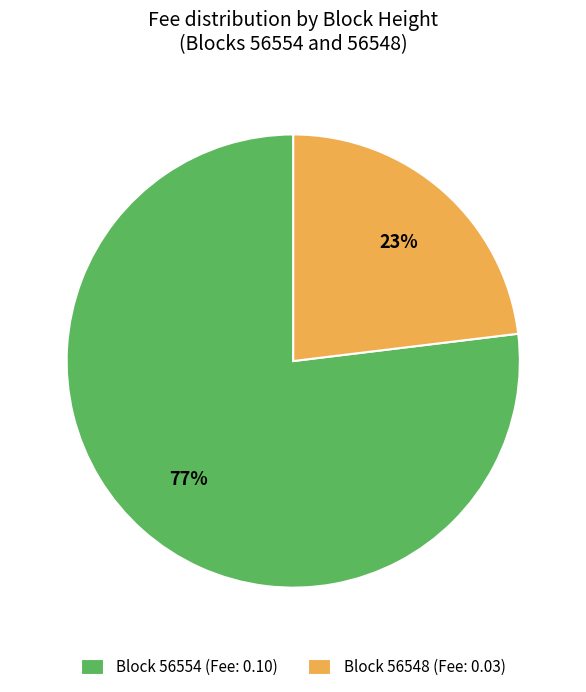

Is it true that Block 56554 (Fee: 0.10) is 77% of the pie?

True